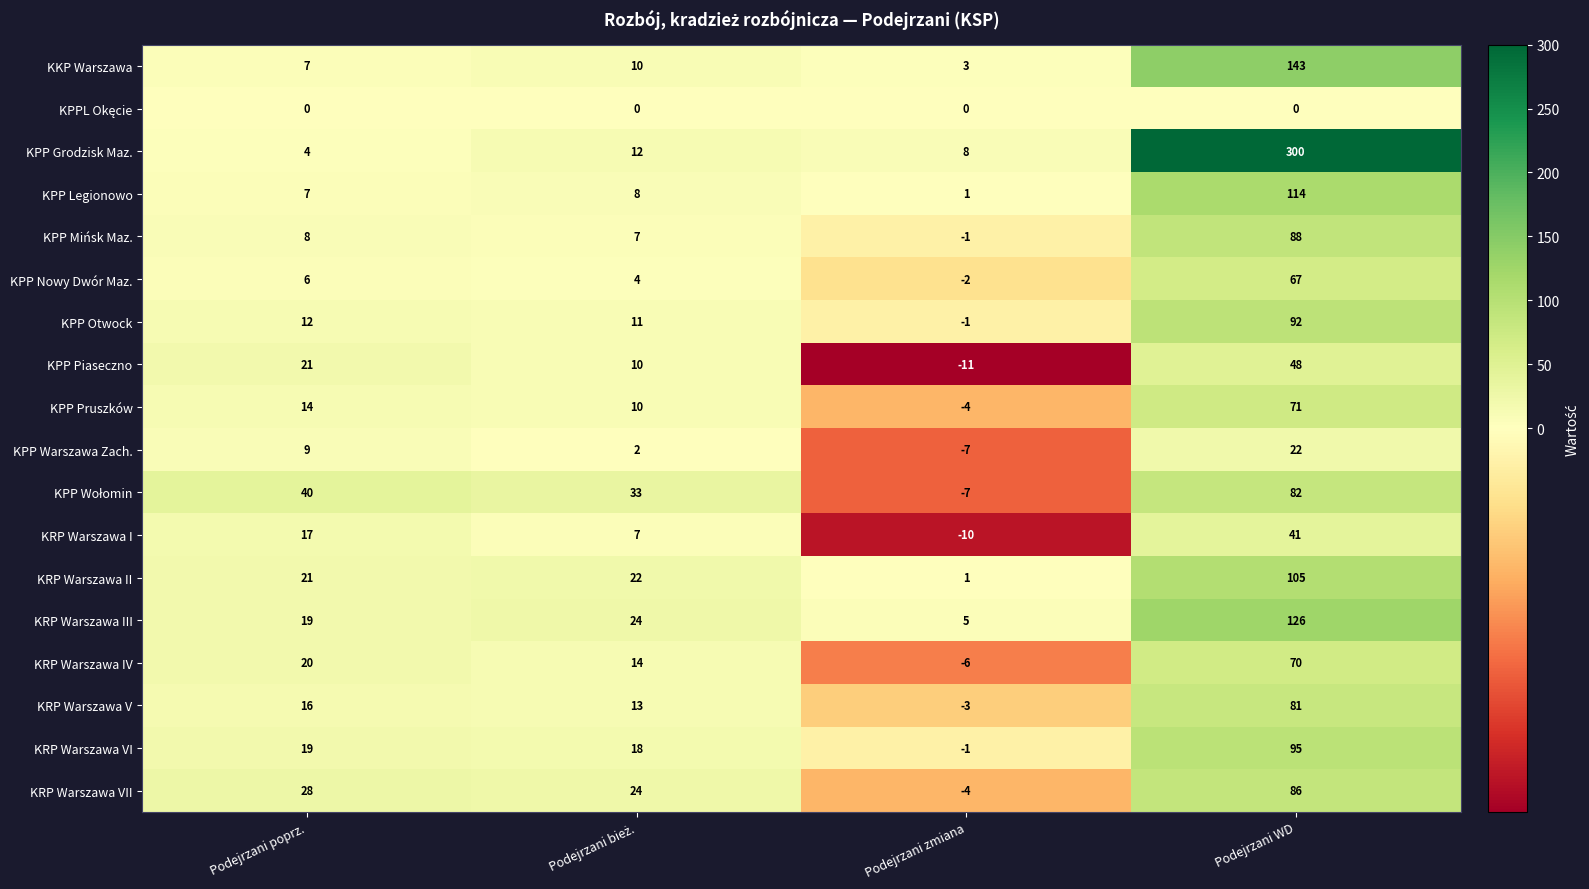

What is the smallest value displayed?

-11